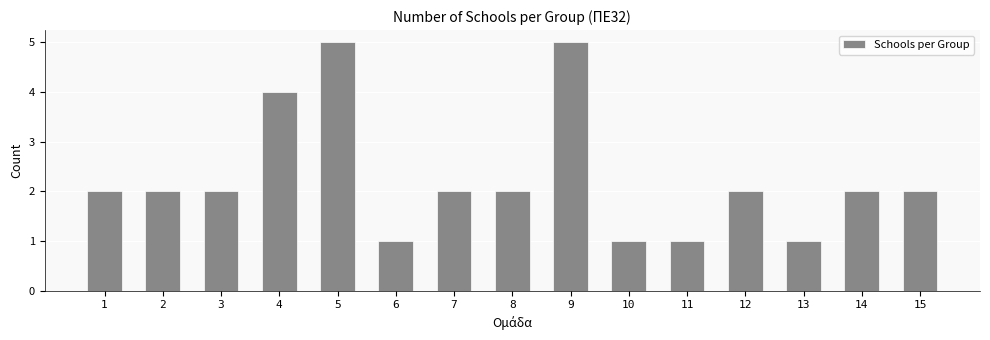

What is the greatest value displayed?

5